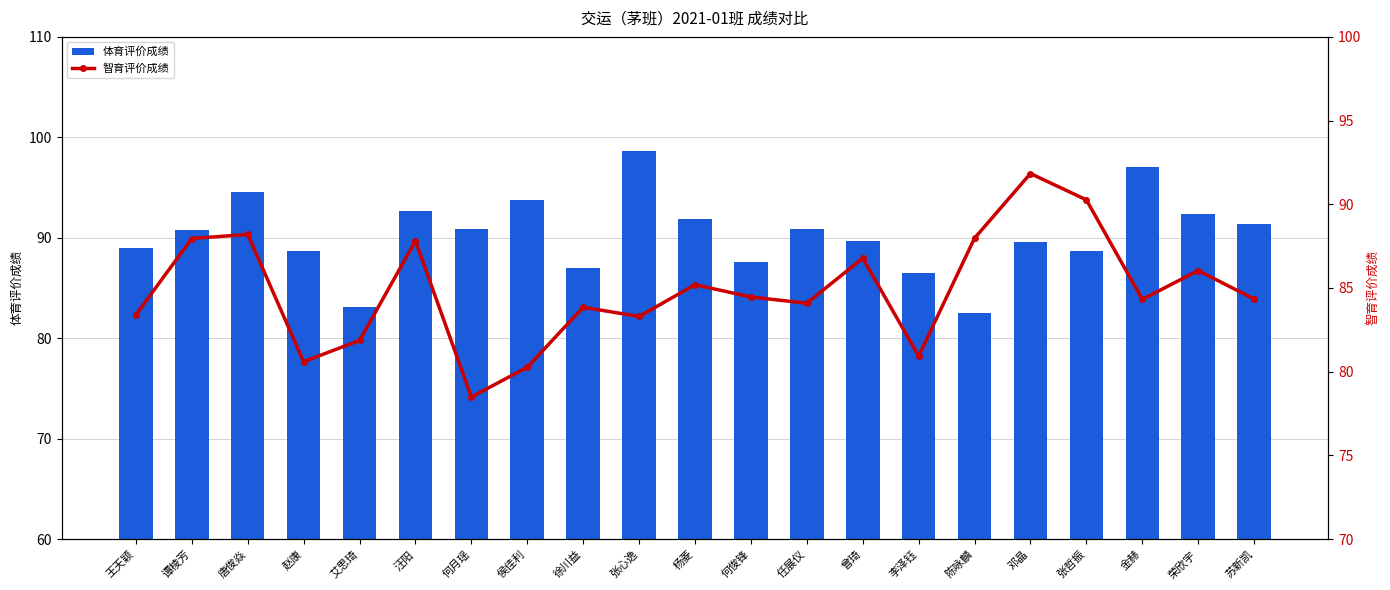

Where does the 智育评价成绩 series first go above 84?

谭棱芳